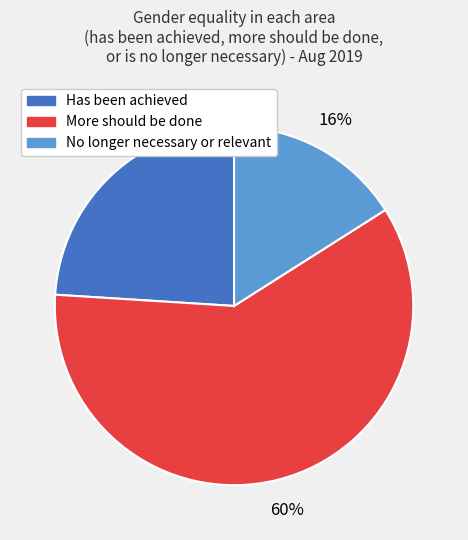

To the nearest percent, what is the combined percentage of Has been achieved and No longer necessary or relevant?

40%